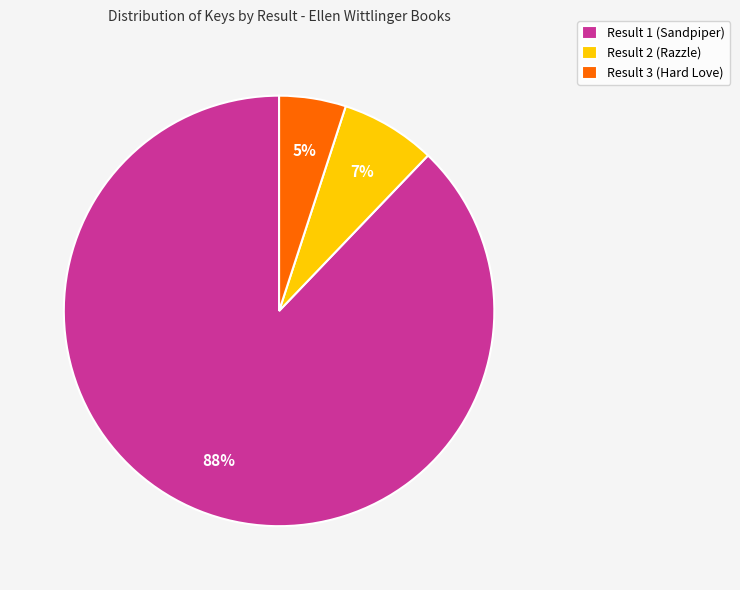

What is the smallest slice in the pie chart?

Result 3 (Hard Love)